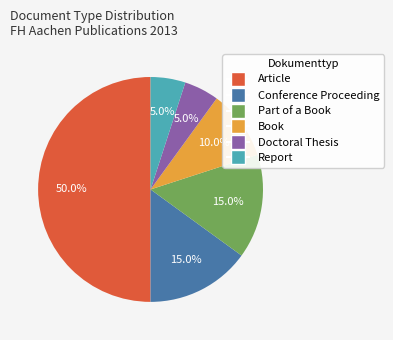

Between Part of a Book and Article, which is larger?

Article